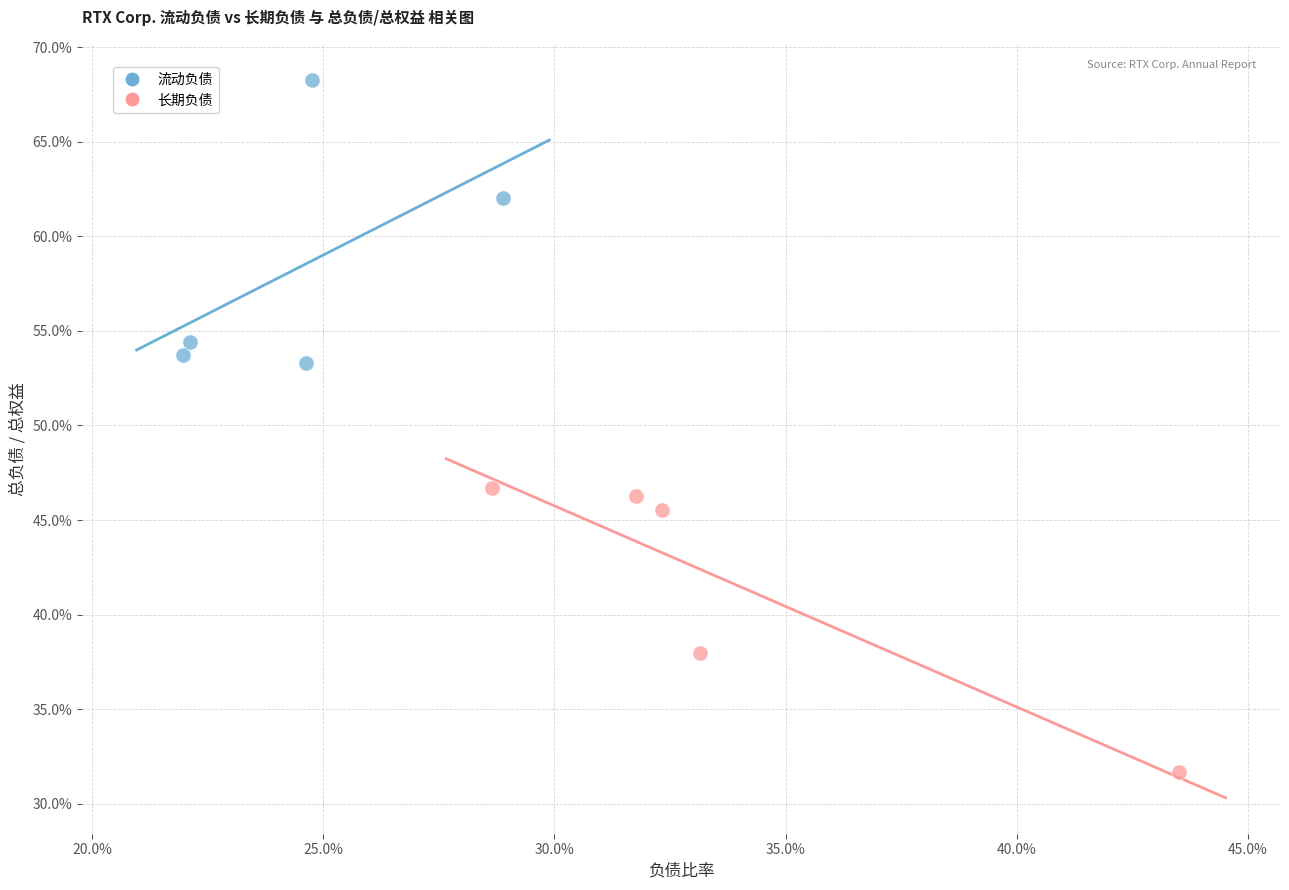

Which series contains the highest Y value?

流动负债